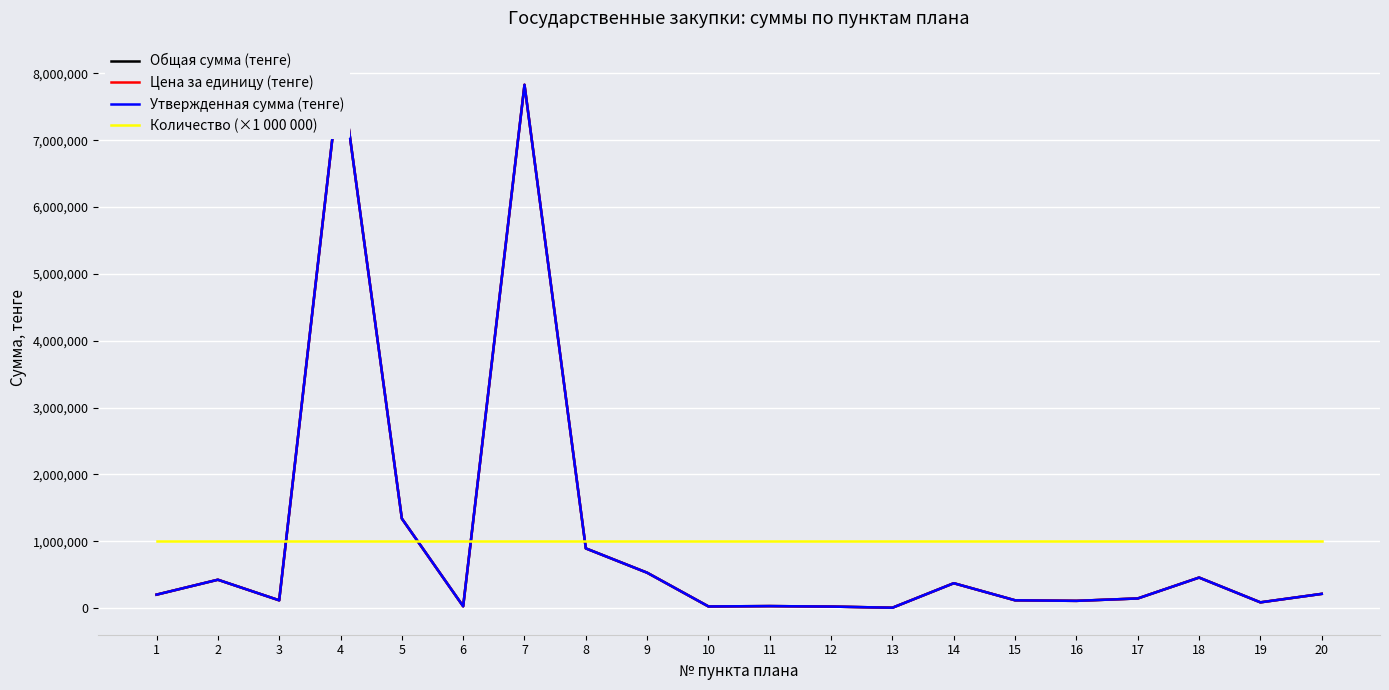

Which has a higher value, 3 or 19?

3